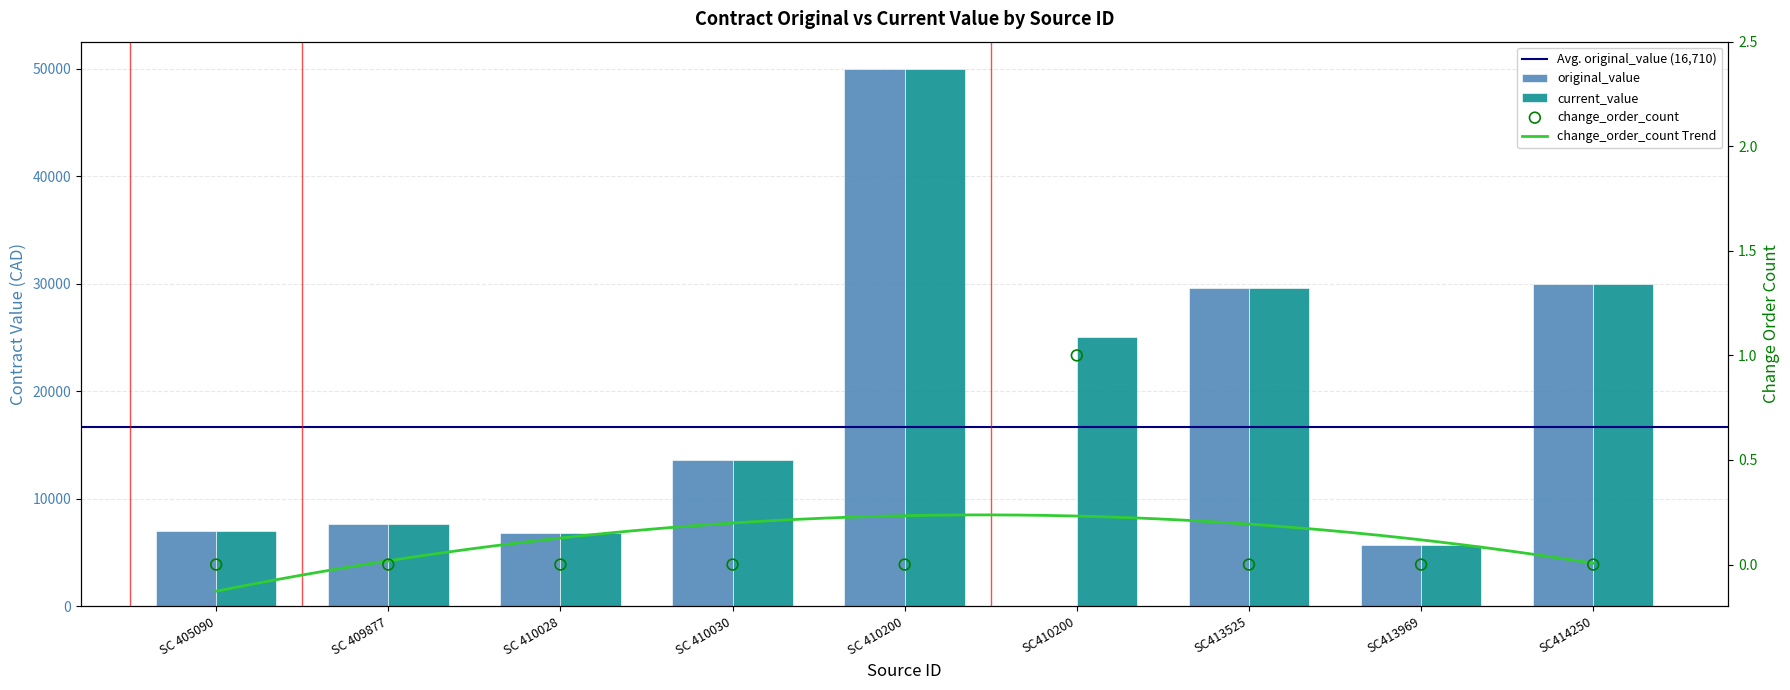

Which series has the widest spread of Y values?

original_value